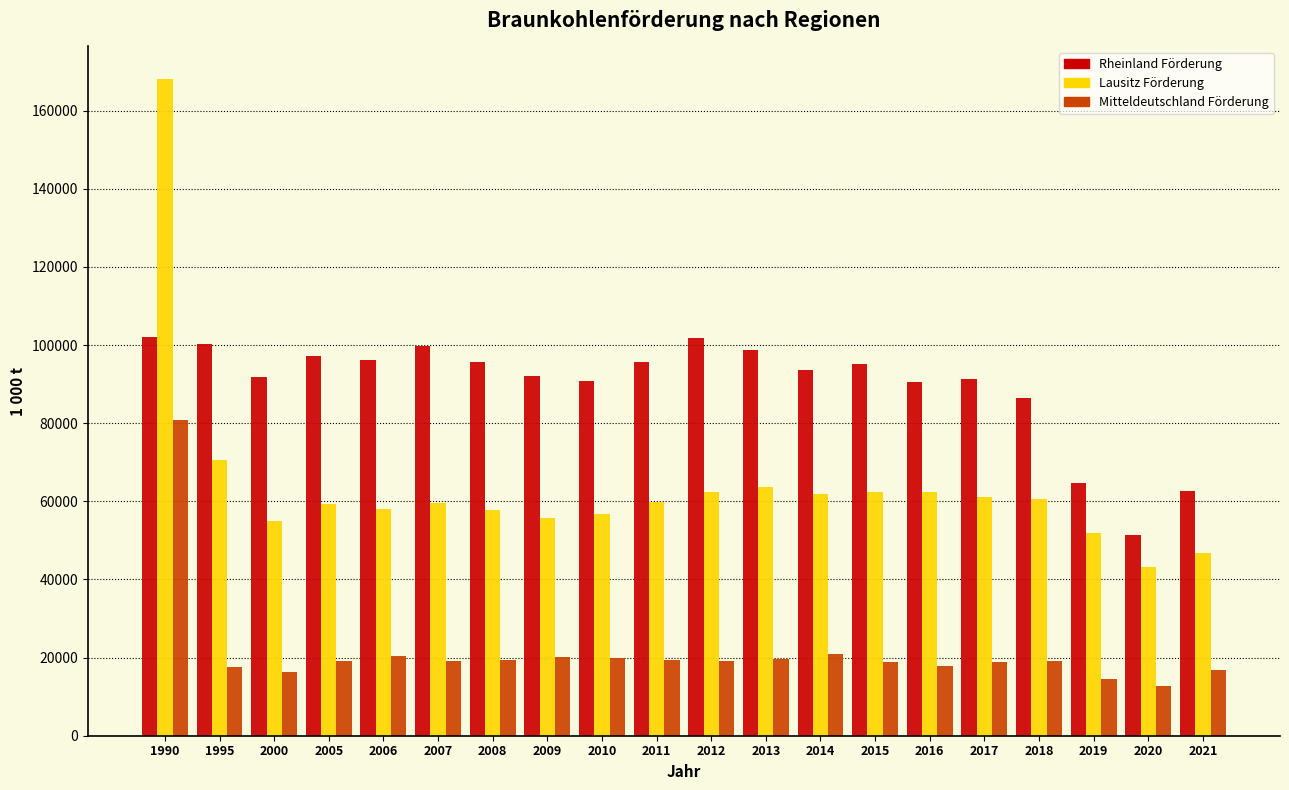

What is the sum of all Rheinland Förderung values?

1797609.4